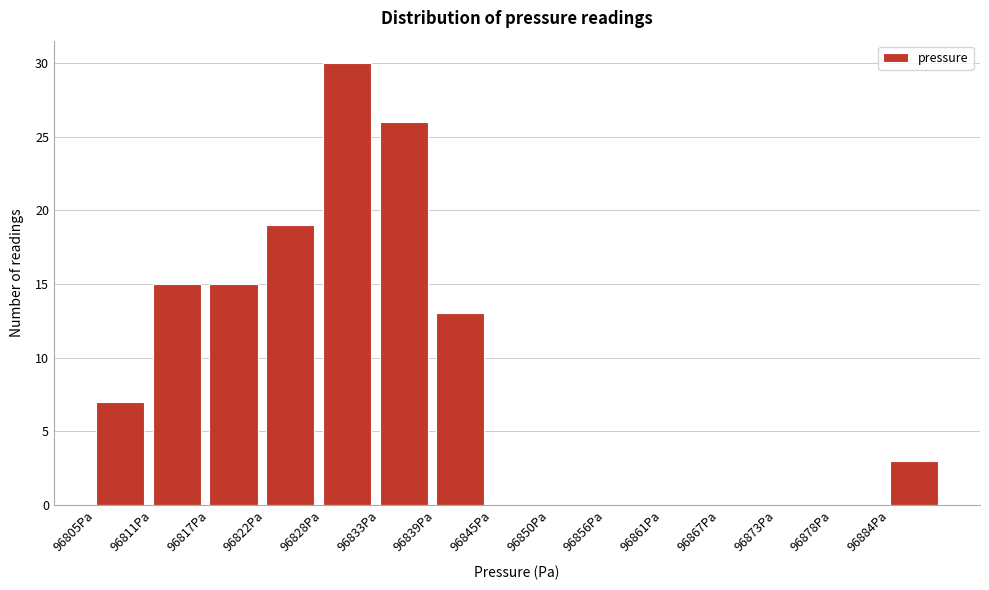

Over which range of the x-axis is the bar tallest?

96828 to 96833